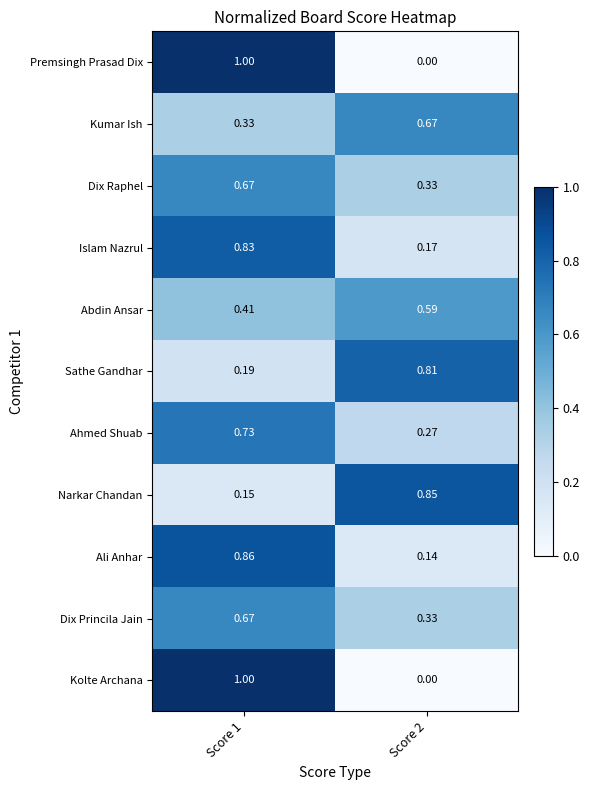

Is the value of Islam Nazrul at Score 1 greater than the value of Kumar Ish at Score 2?

Yes